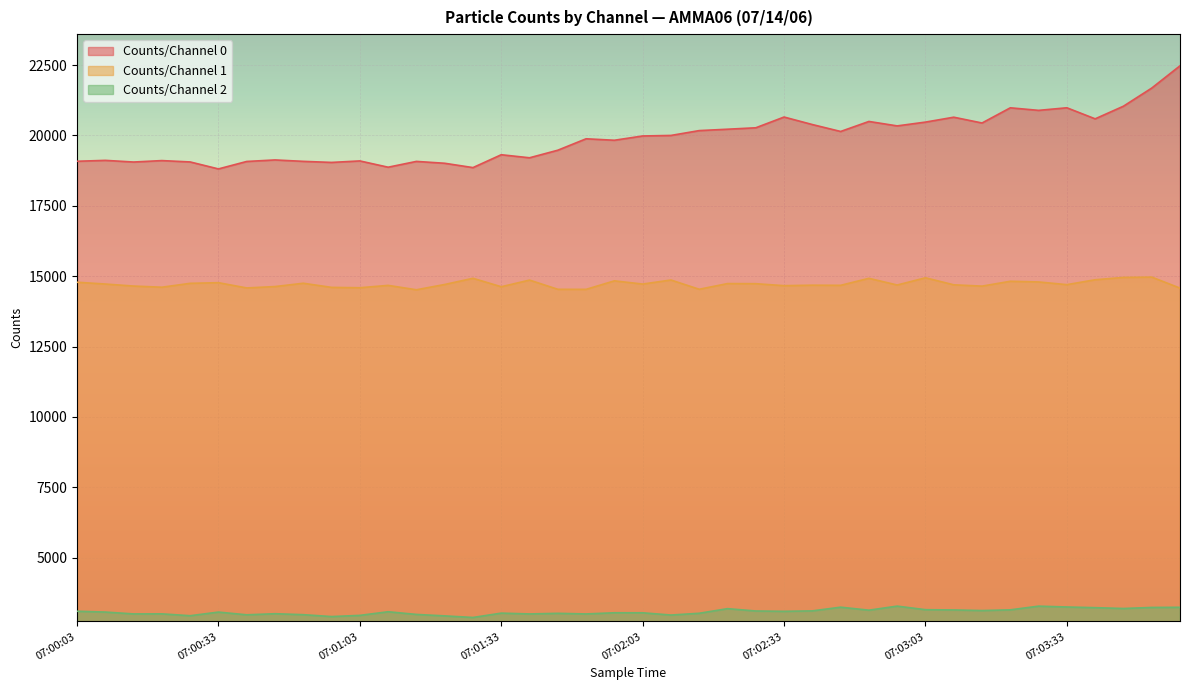

Is the value of Counts/Channel 0 at 07:02:51 greater than the value of Counts/Channel 1 at 07:00:51?

Yes